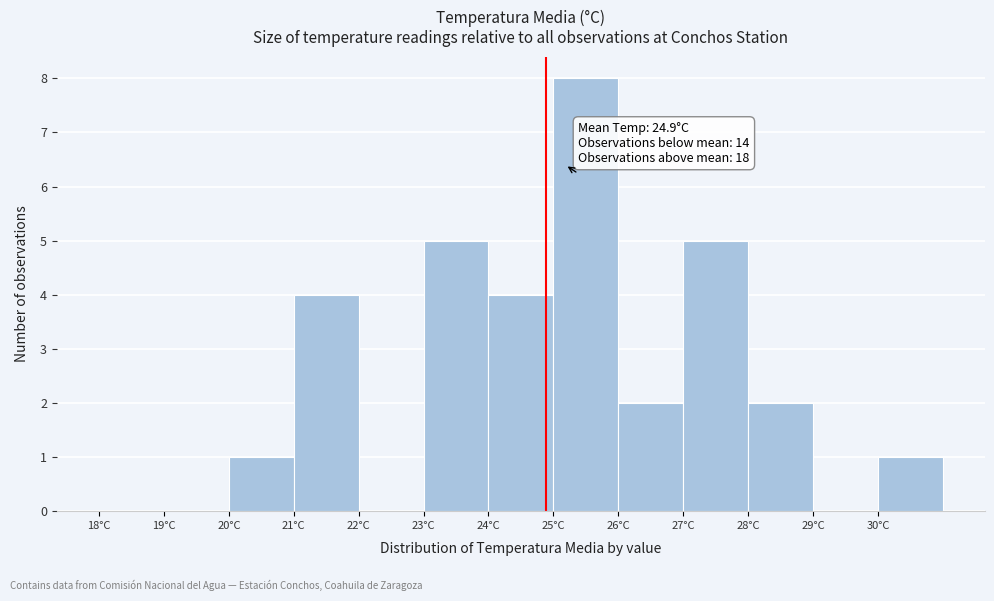

Which range on the x-axis has the tallest bar?

25 to 26